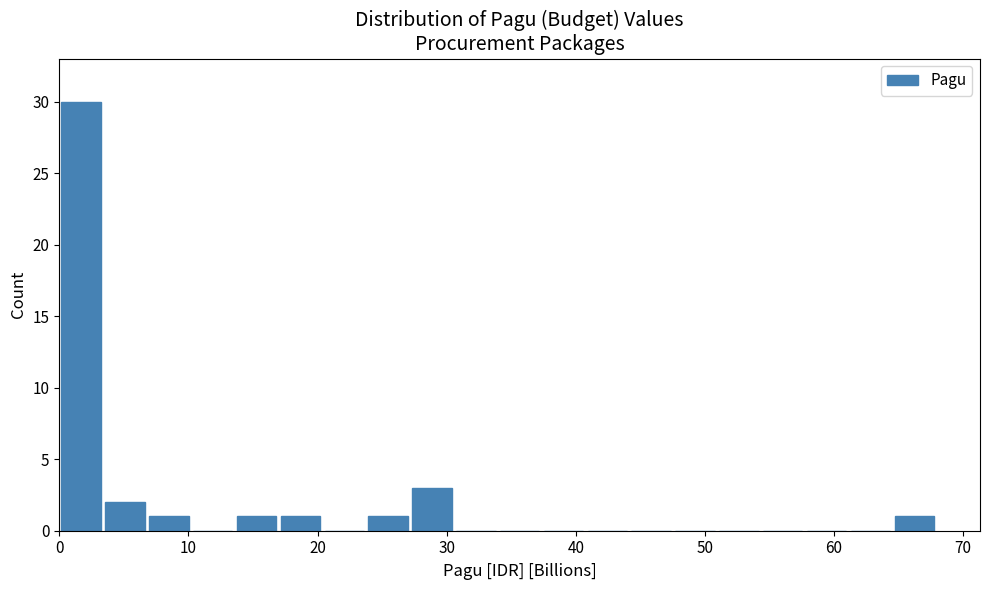

Around what value on the x-axis is the tallest bar? Give the approximate position of its centre, as read against the axis.

2